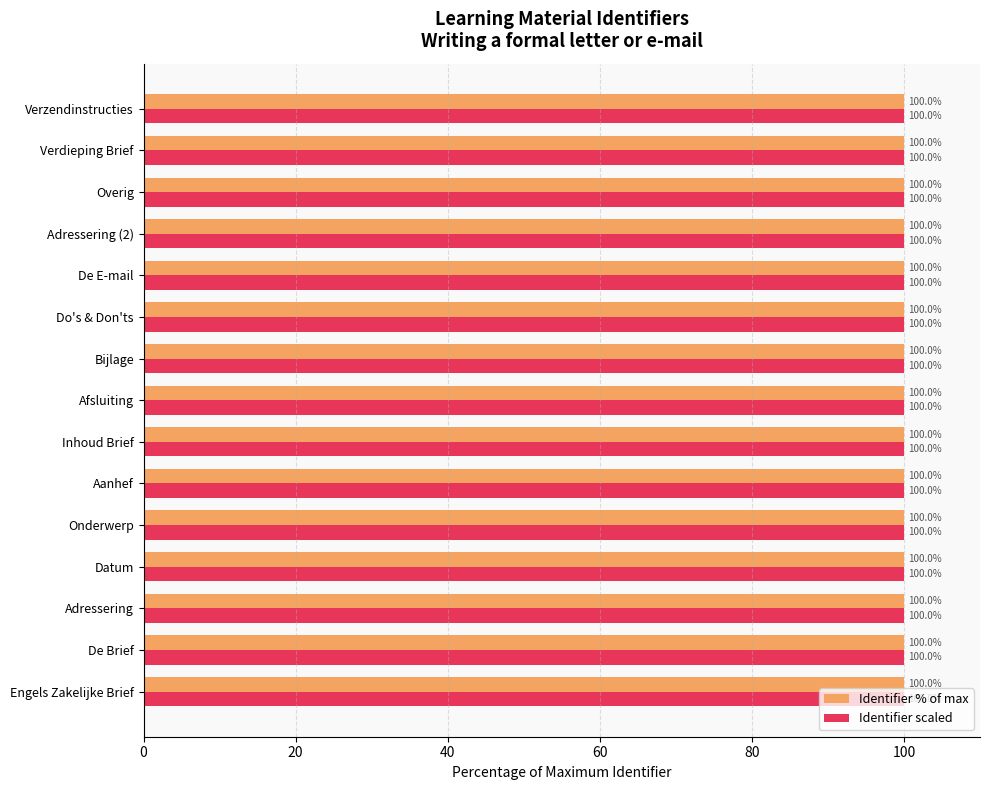

True or false: Identifier % of max has a value of 100.0 at Inhoud Brief.

True